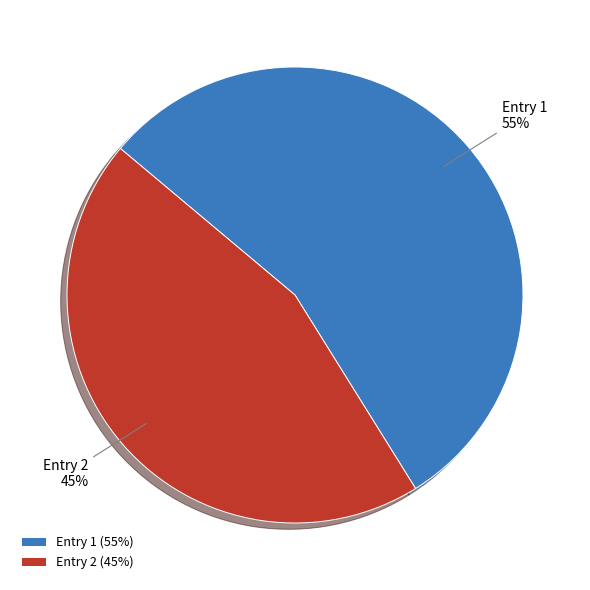

Is there any slice that represents more than half of the pie?

Yes